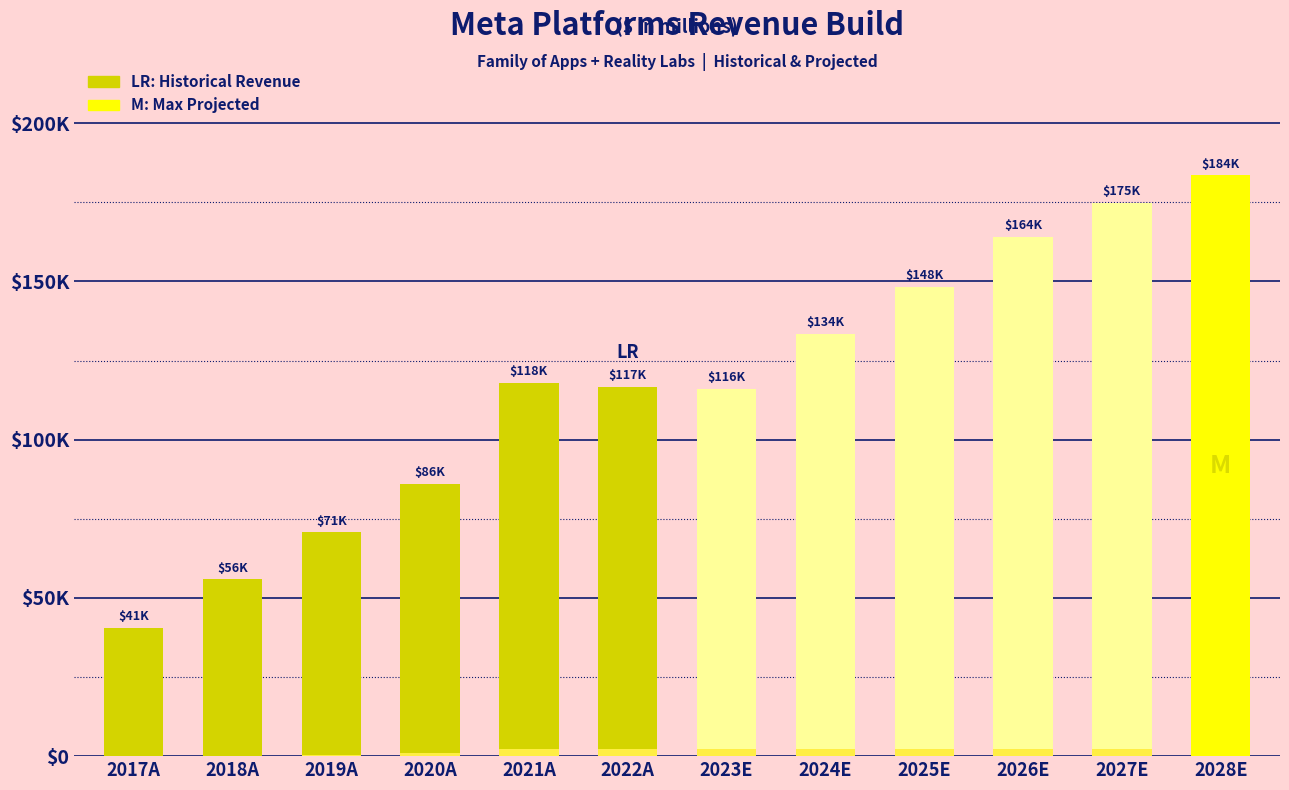

The value of FoA Revenue at 2020A is 18853.8. True or false?

False